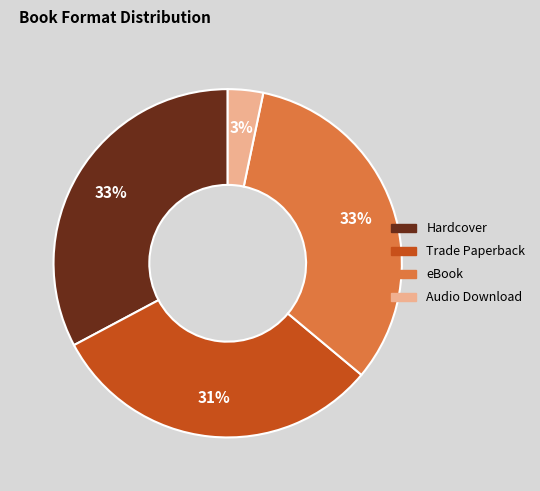

To the nearest percent, what is the difference between the Hardcover and Audio Download slice percentages?

30%